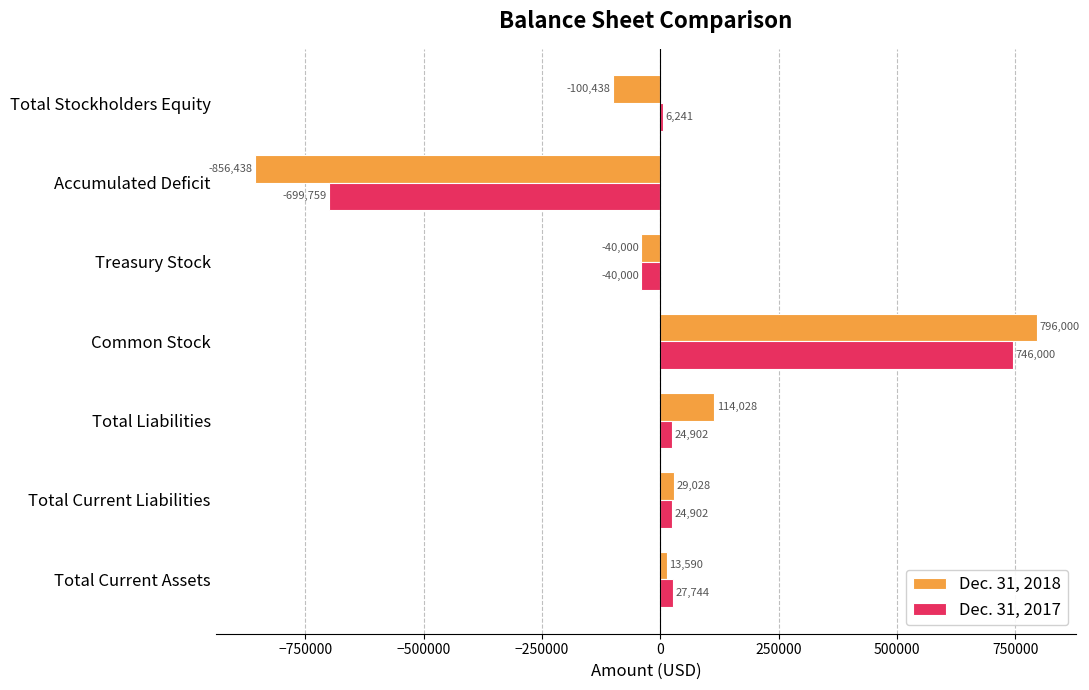

Where is Dec. 31, 2018 nearest to the value -30219?

Treasury Stock